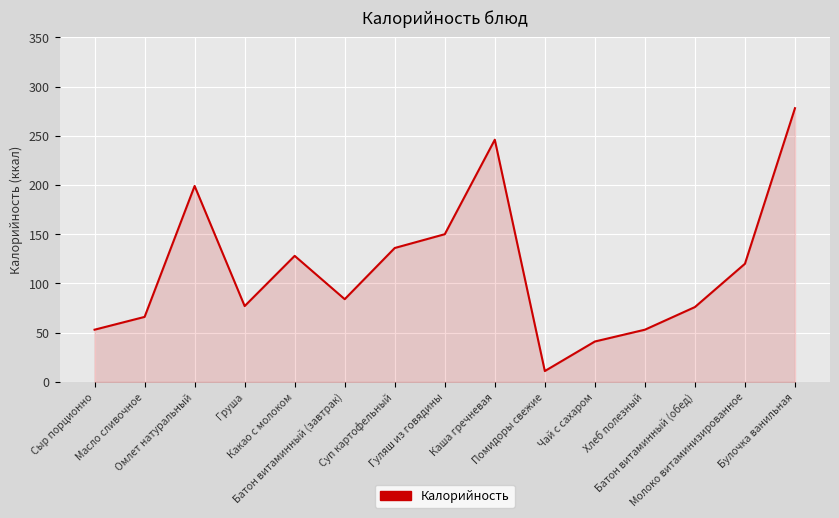

What is the smallest value displayed?

11